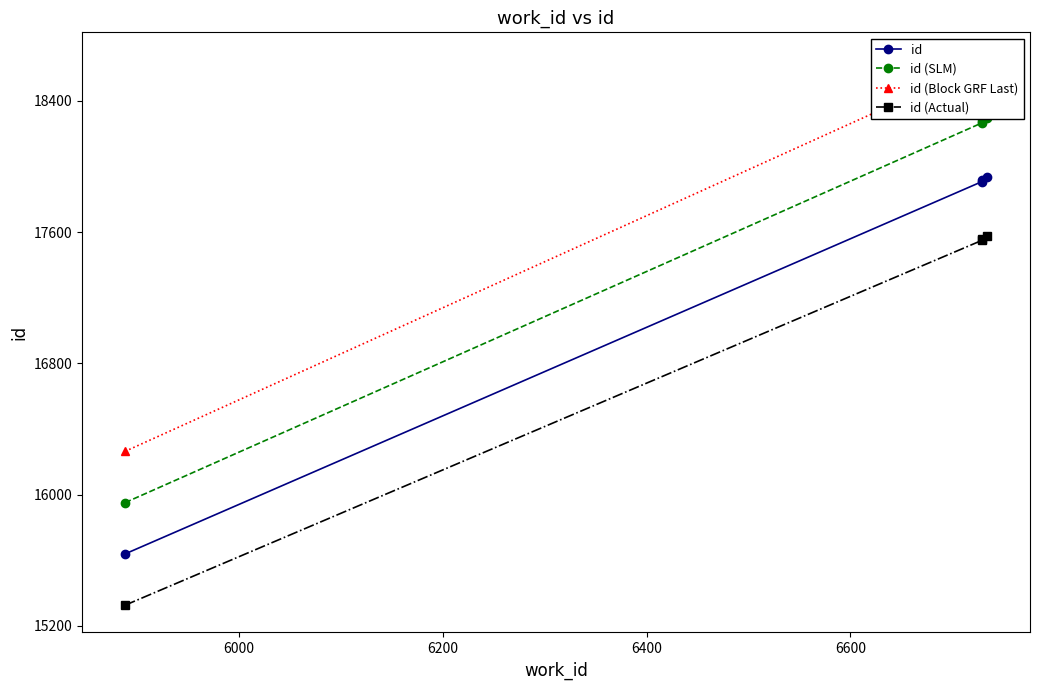

How many lines are shown in the chart?

4